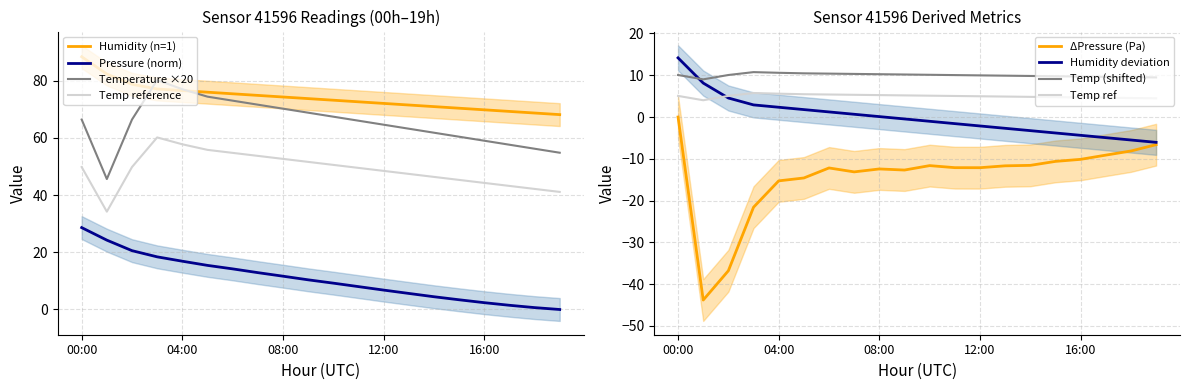

Reading left to right, transcribe all the data shown in this chart.

pressure: 00:00=28.6	01:00=24.2	02:00=20.6	03:00=18.4	04:00=16.9	05:00=15.4	06:00=14.2	07:00=12.9	08:00=11.6	09:00=10.4	10:00=9.2	11:00=8.0	12:00=6.8	13:00=5.6	14:00=4.5	15:00=3.4	16:00=2.4	17:00=1.5	18:00=0.7	19:00=0.0
temperature: 00:00=10.1	01:00=9.0	02:00=10.1	03:00=10.7	04:00=10.6	05:00=10.5	06:00=10.4	07:00=10.3	08:00=10.2	09:00=10.2	10:00=10.1	11:00=10.0	12:00=10.0	13:00=9.9	14:00=9.8	15:00=9.8	16:00=9.7	17:00=9.6	18:00=9.5	19:00=9.5
humidity: 00:00=14.2	01:00=8.1	02:00=4.6	03:00=2.9	04:00=2.3	05:00=1.8	06:00=1.2	07:00=0.7	08:00=0.1	09:00=-0.5	10:00=-1.0	11:00=-1.6	12:00=-2.1	13:00=-2.7	14:00=-3.3	15:00=-3.8	16:00=-4.4	17:00=-4.9	18:00=-5.5	19:00=-6.1